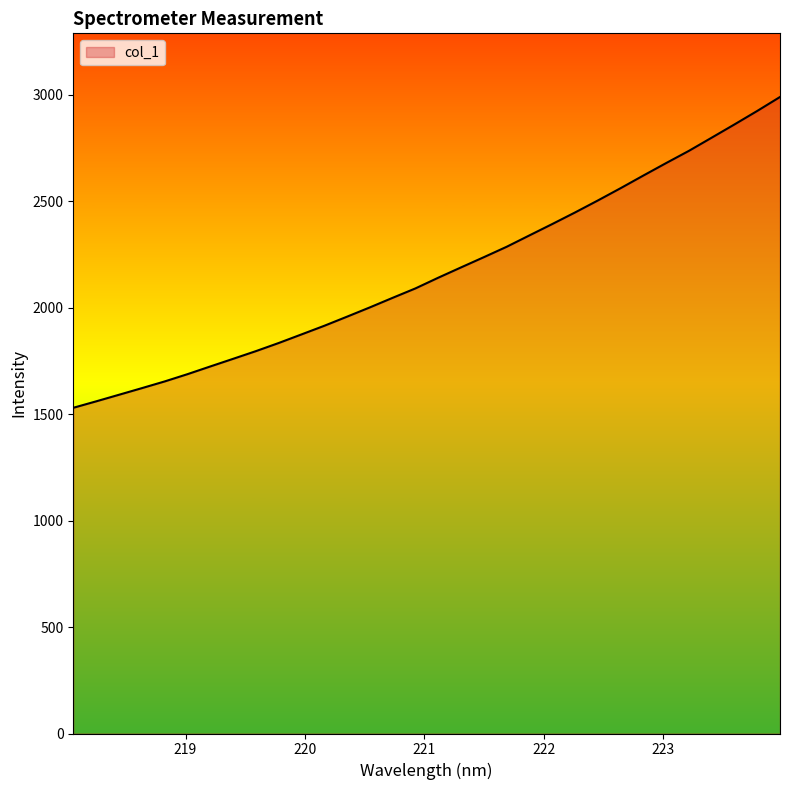

What is the difference between the maximum and minimum values?

1459.5